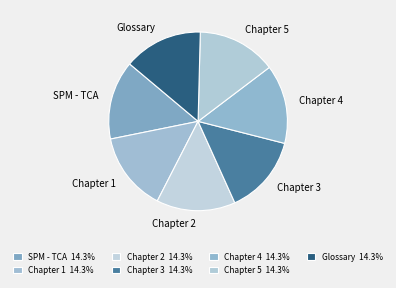

Is there a majority slice in this chart?

No